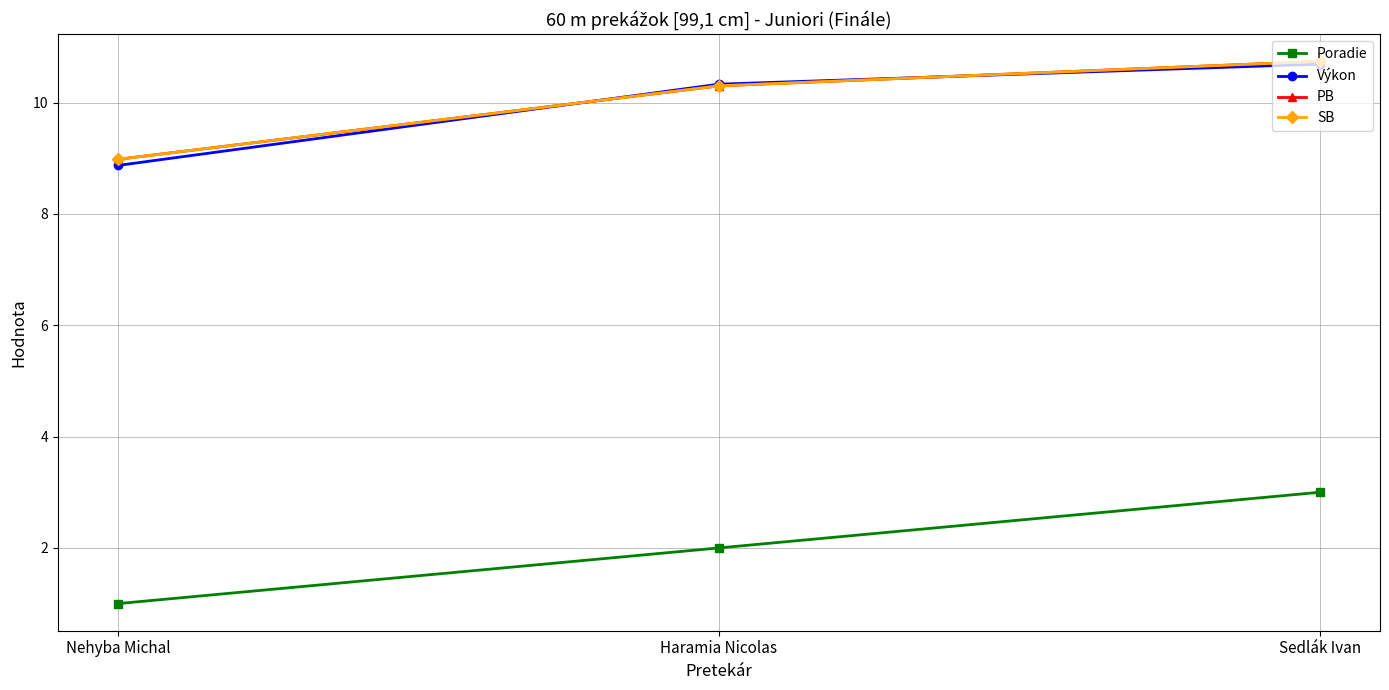

Is the value of SB at Sedlák Ivan greater than the value of Výkon at Haramia Nicolas?

Yes